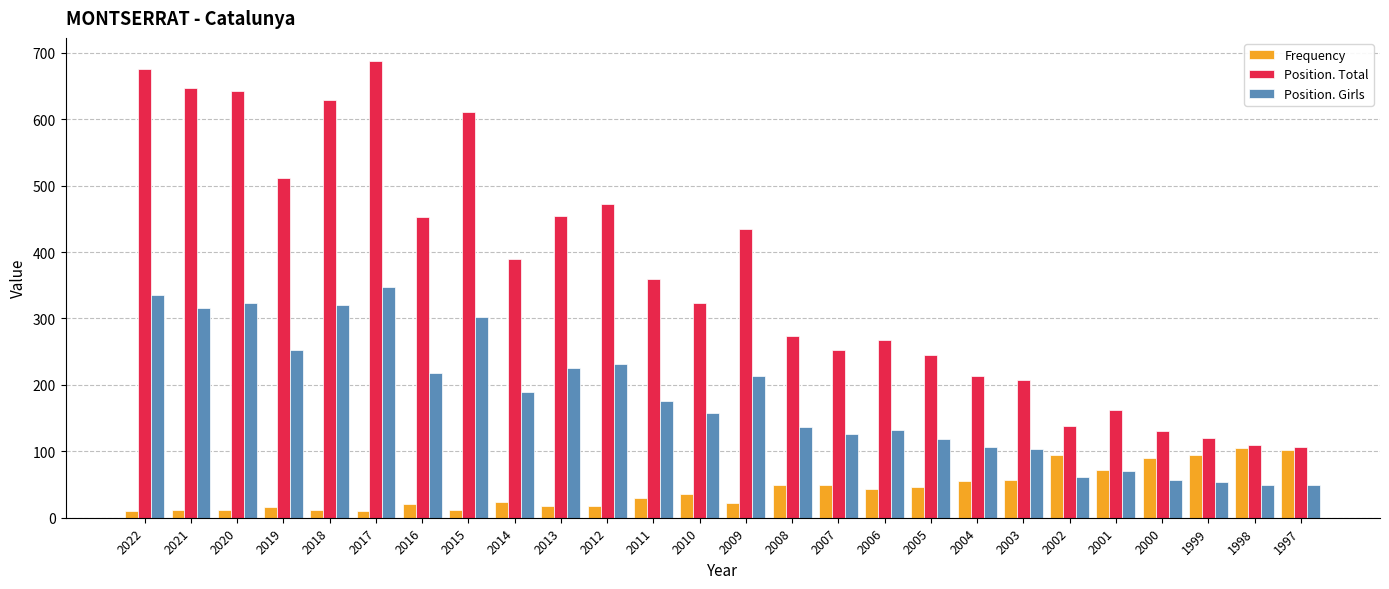

Rank the series by their average value, from lowest to highest.

Frequency, Position. Girls, Position. Total